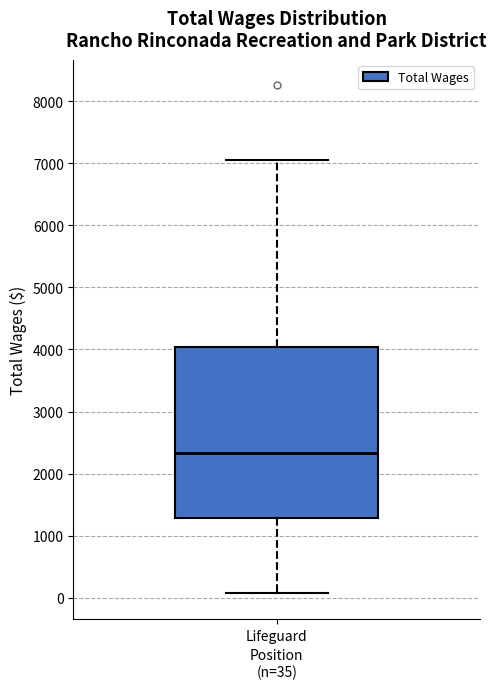

Transcribe this box plot: give where the median line is, the range the box spans, and where the two whiskers end, as read against the y-axis. The values are not printed on the chart, so give them approximately, as read against the axis.

median 2300, box 1300 to 4000, whiskers 100 to 7100